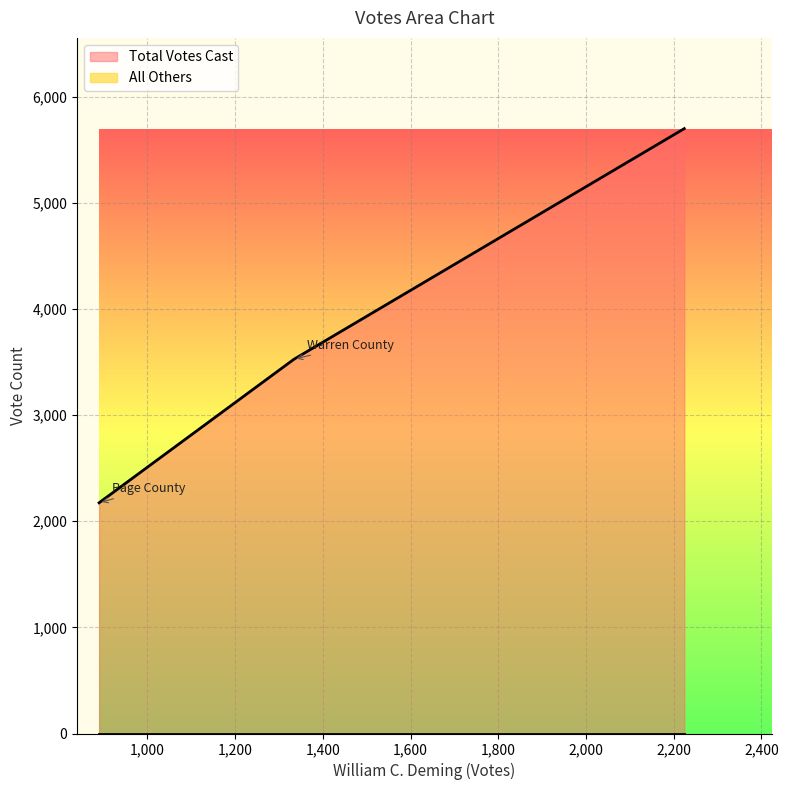

At Page County, list the series in order from smallest to largest.

All Others, Total Votes Cast